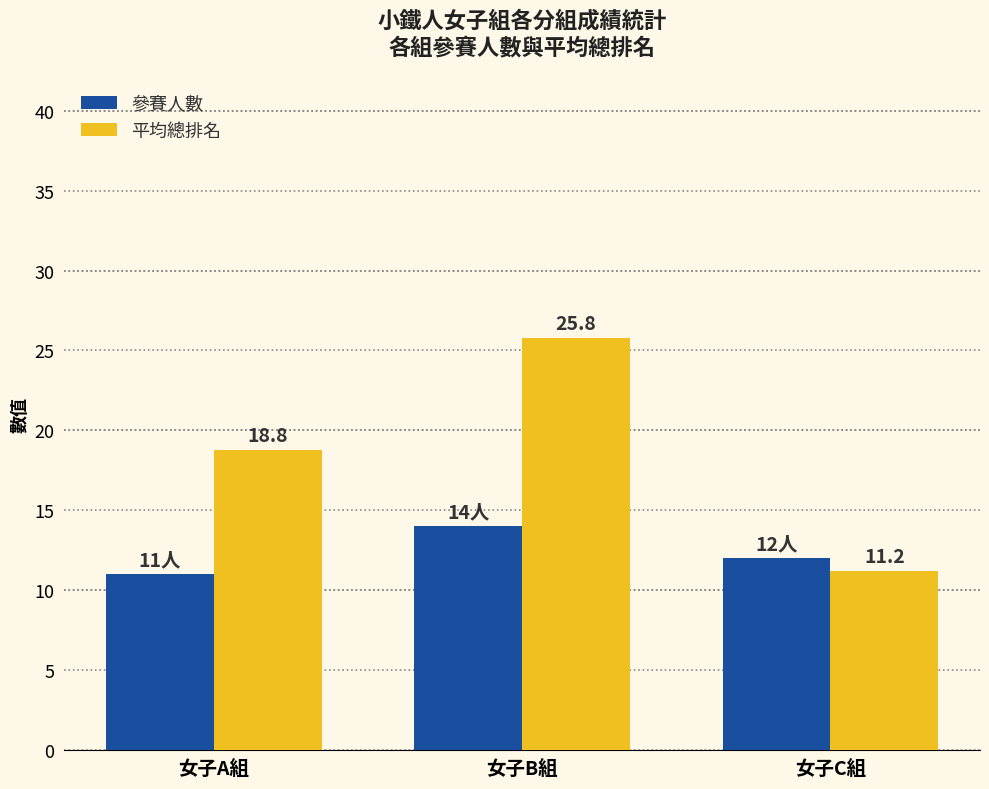

The value of 平均總排名 at 女子B組 is 6.2. True or false?

False